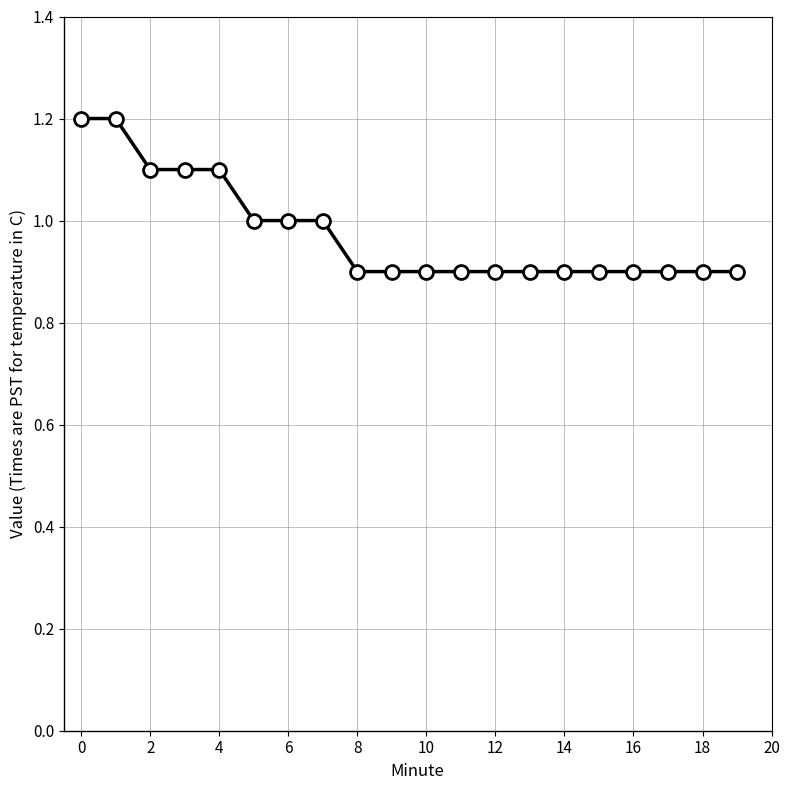

What is the average value?

1.0